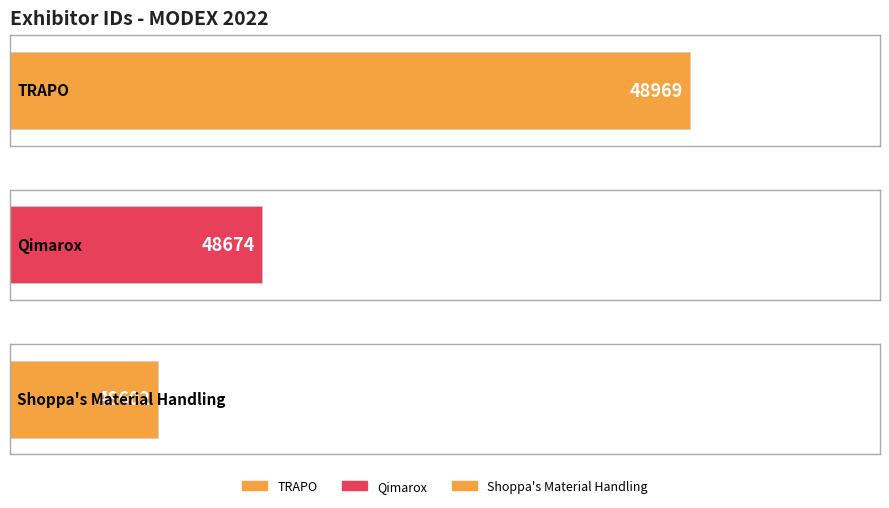

The value at Shoppa's Material Handling is 48602. True or false?

True